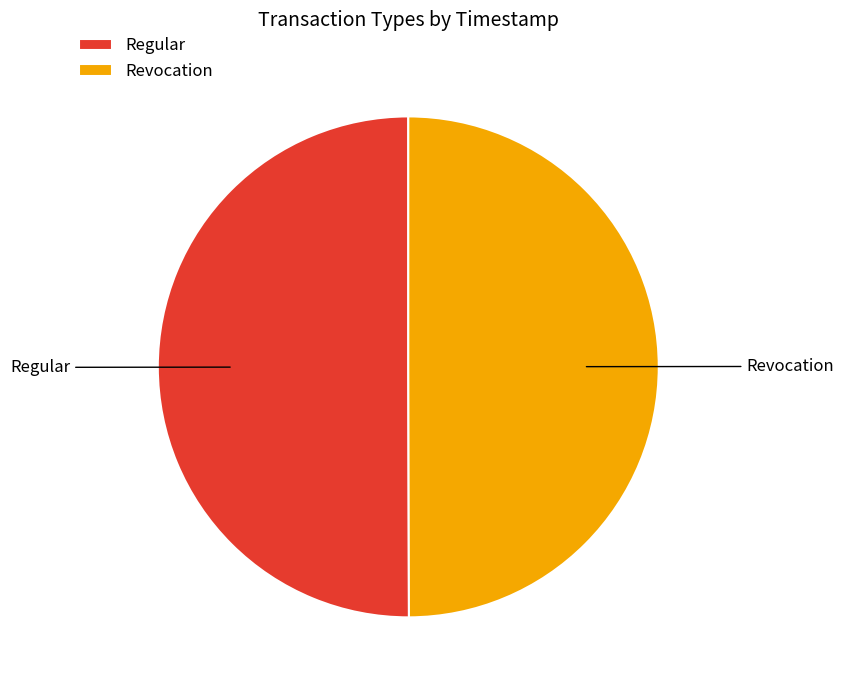

Approximately how many times larger is the value at Revocation compared to Regular?

1.0